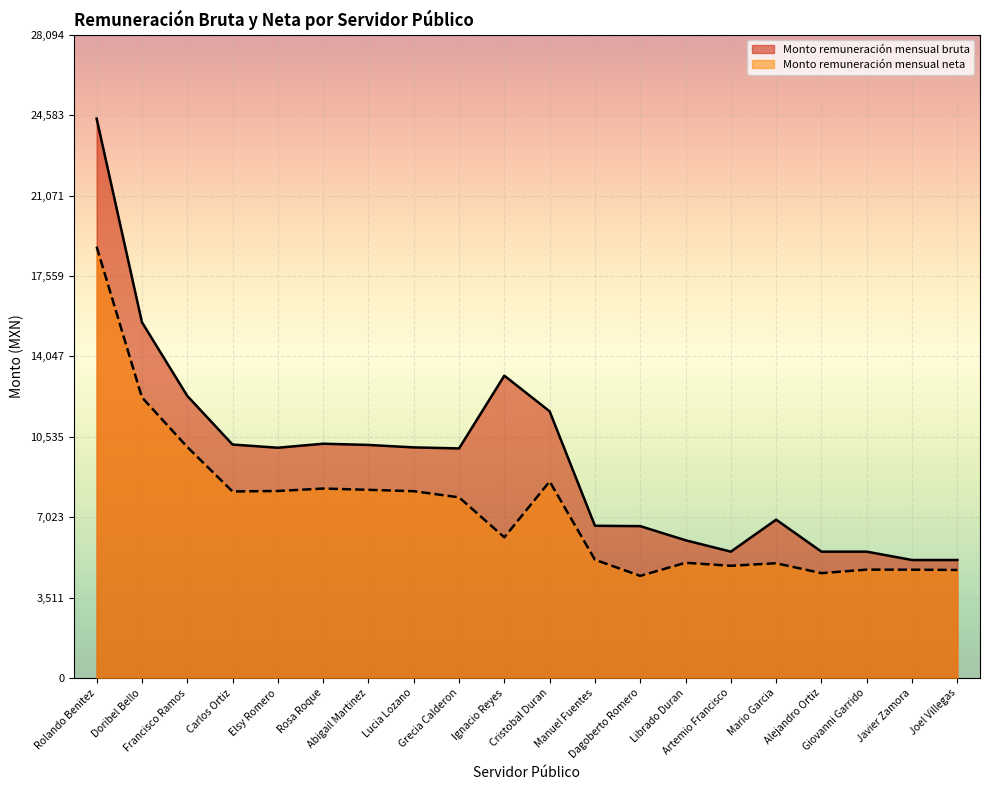

Rank the series at Elsy Romero from highest to lowest value.

Monto remuneración mensual bruta, Monto remuneración mensual neta